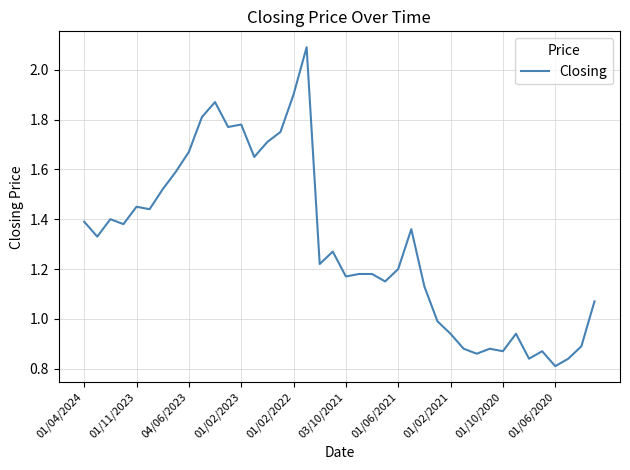

What is the greatest value displayed?

2.1